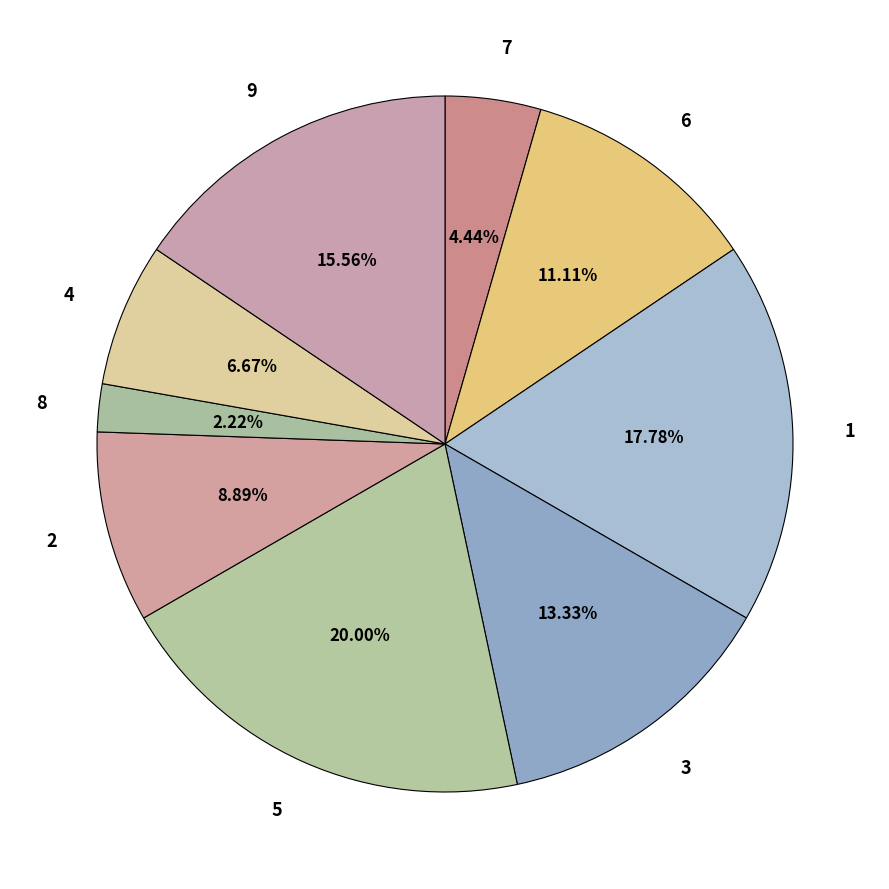

Between 8 and 3, which is larger?

3